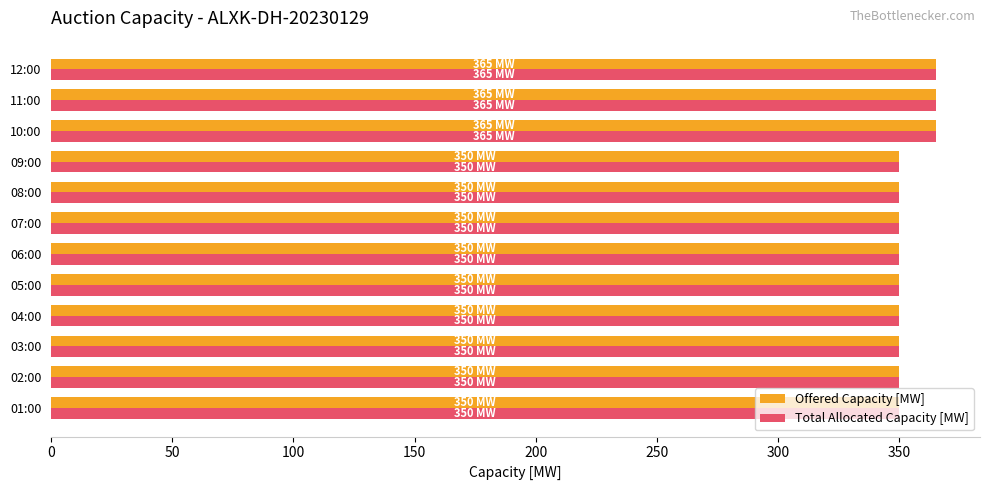

What is the smallest value displayed?

350